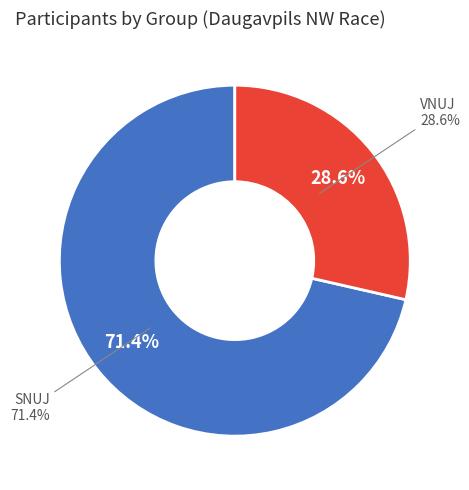

True or false: VNUJ accounts for 29% of the total.

True